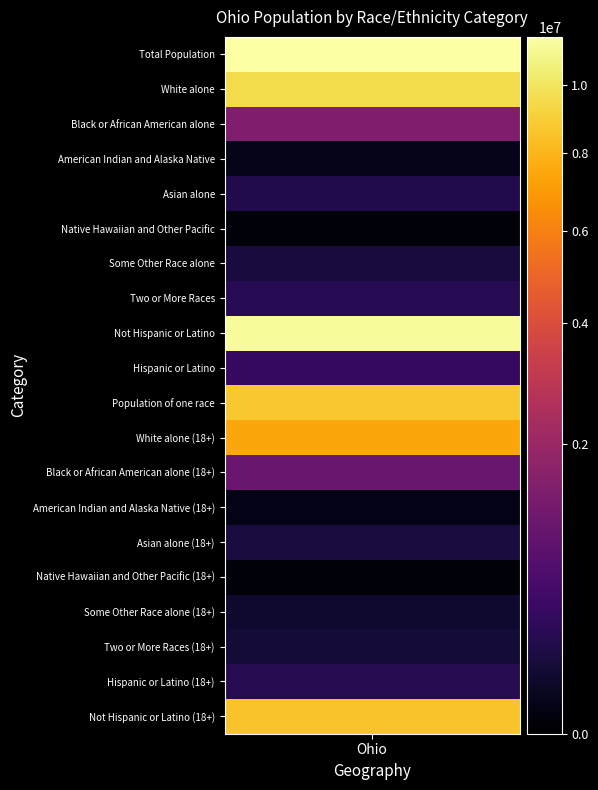

How many categories are shown in the chart?

20